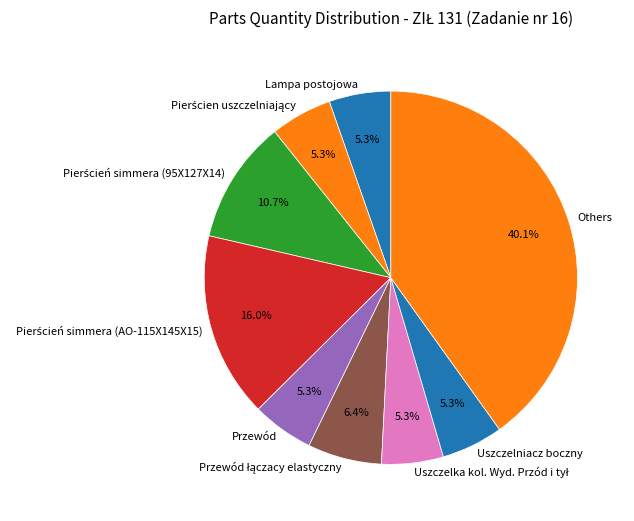

What portion of the pie excludes Przewód?

94.7%